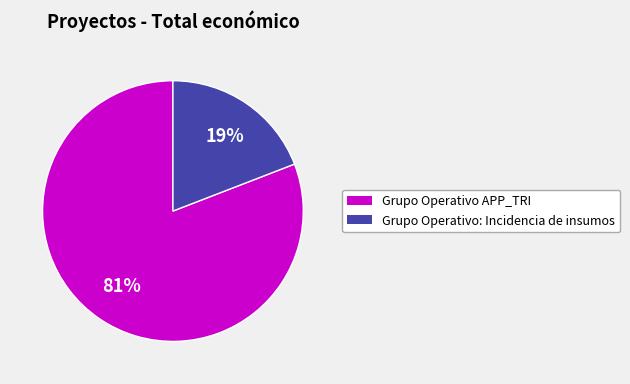

Which category has the biggest portion of the pie?

Grupo Operativo APP_TRI